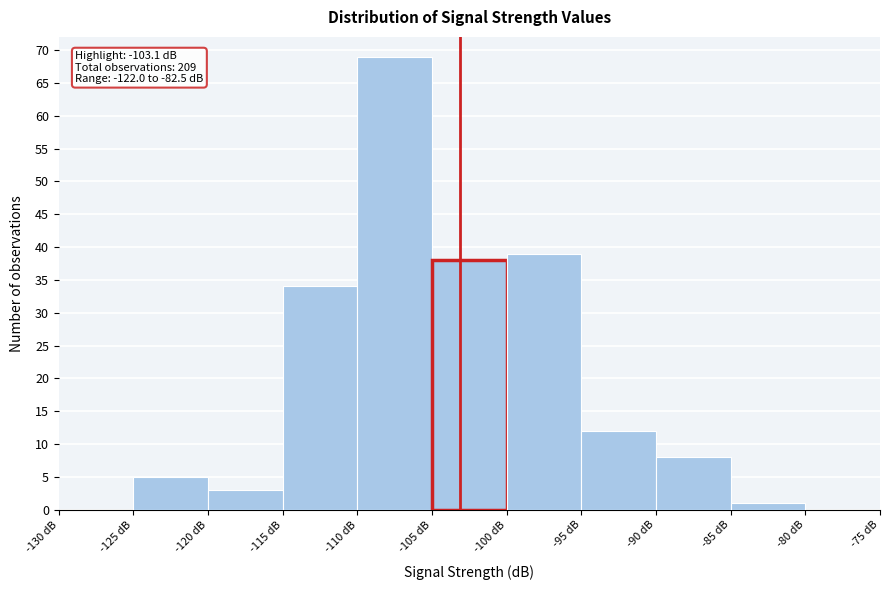

Which range on the x-axis has the tallest bar?

-110 to -105